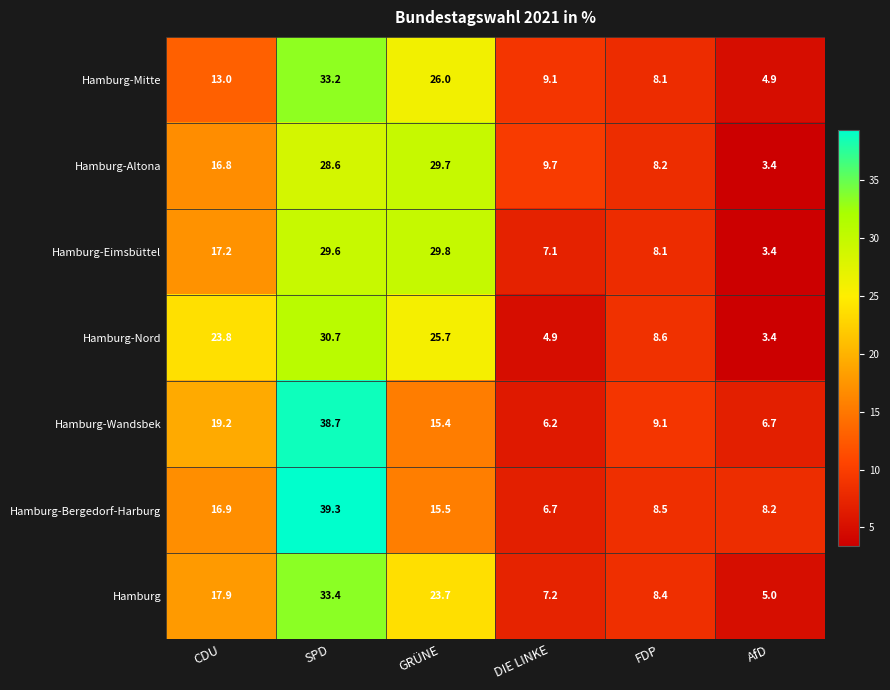

Is it true that Hamburg-Bergedorf-Harburg equals 27.4 at GRÜNE?

False